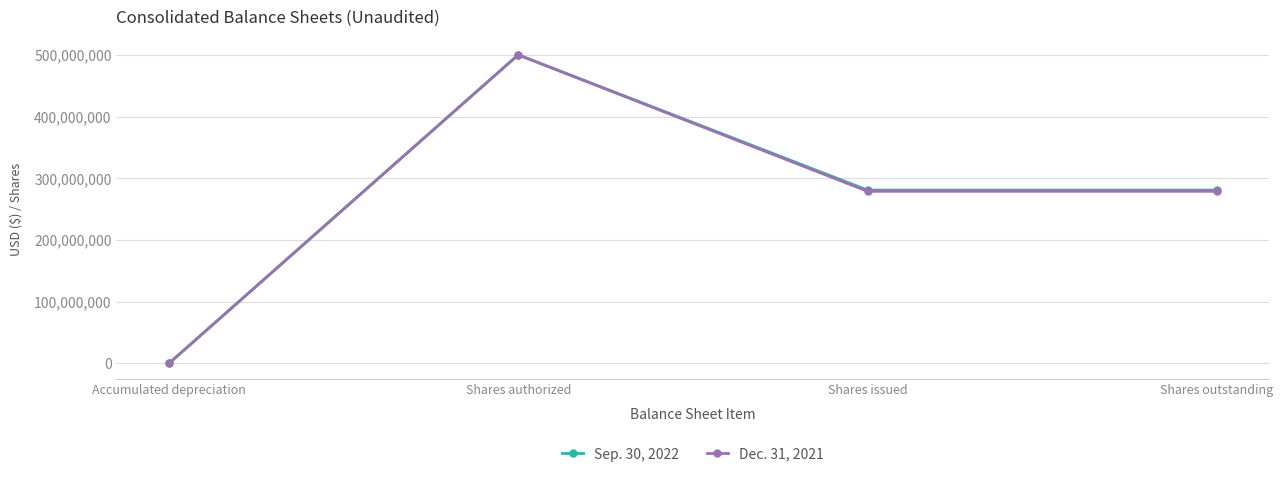

Between Accumulated depreciation and Shares authorized, which series saw the biggest shift?

Dec. 31, 2021